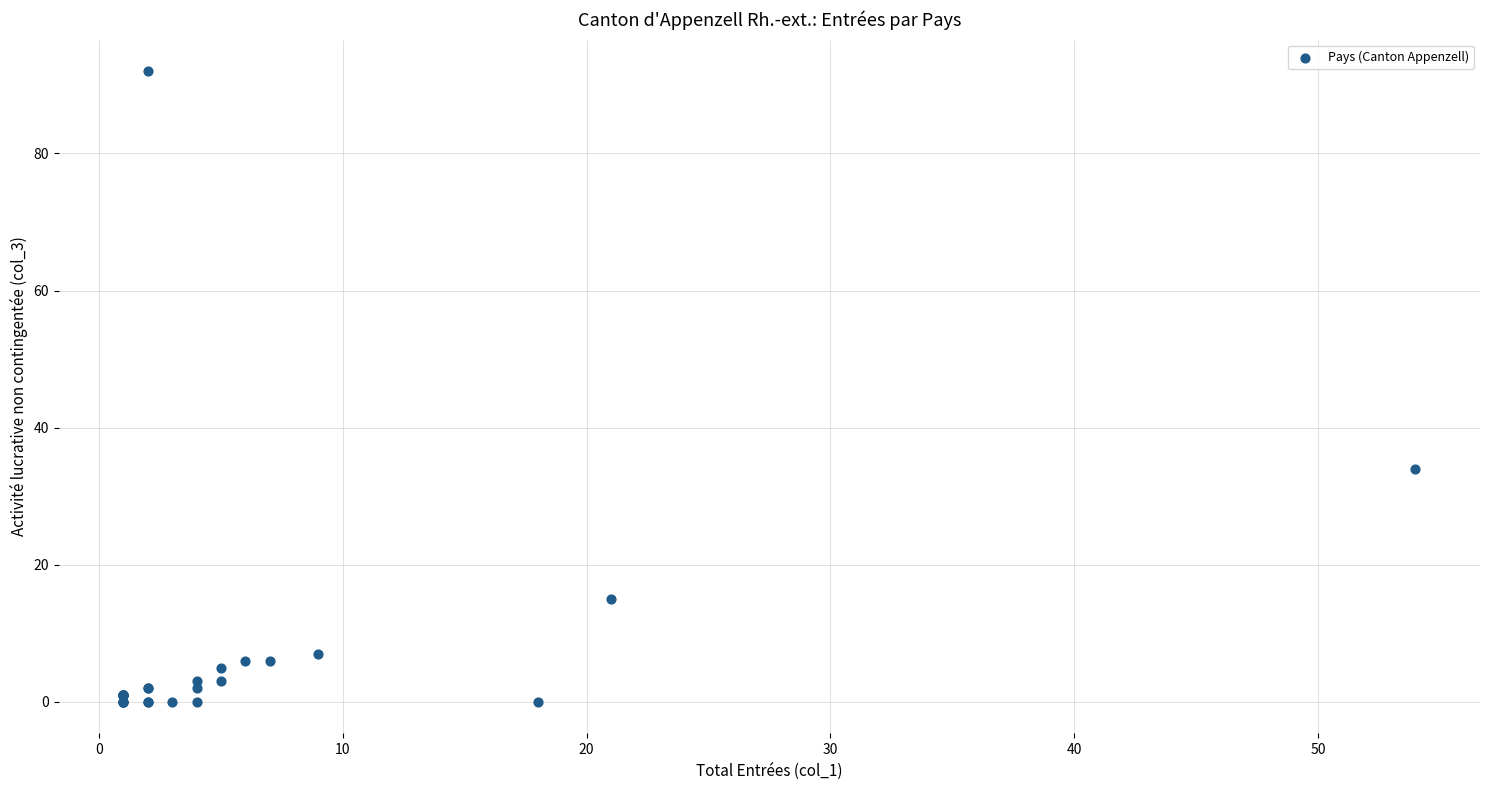

What Y value in the scatter plot is closest to 46?

34